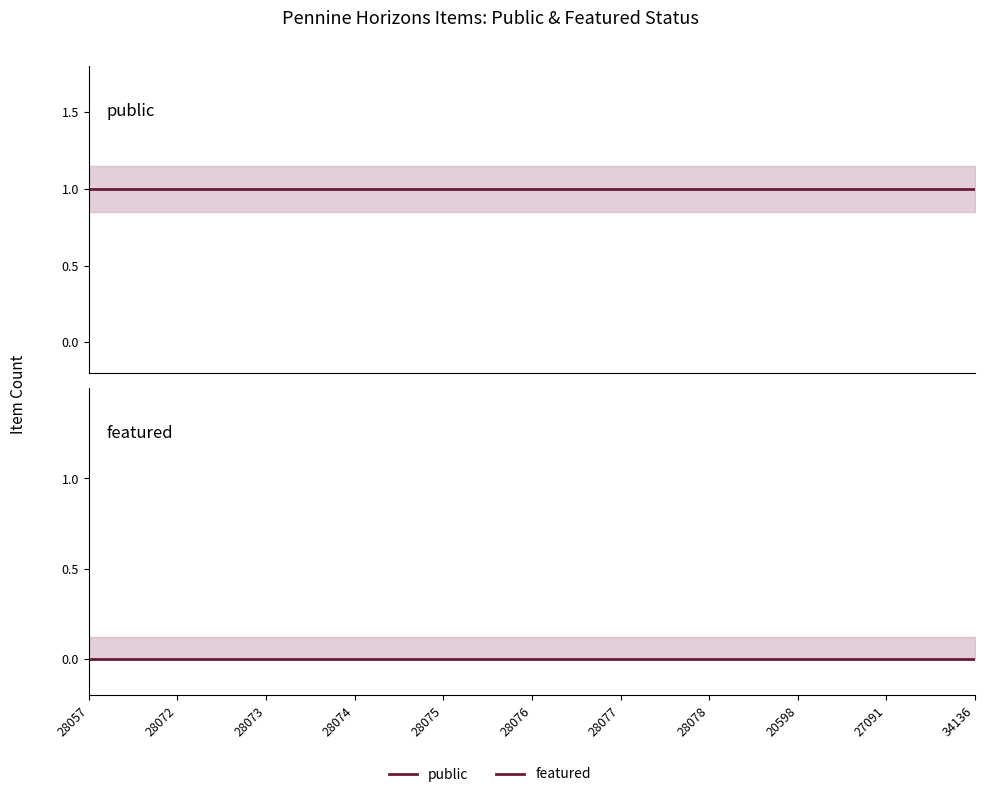

Which series has the widest spread of values?

public